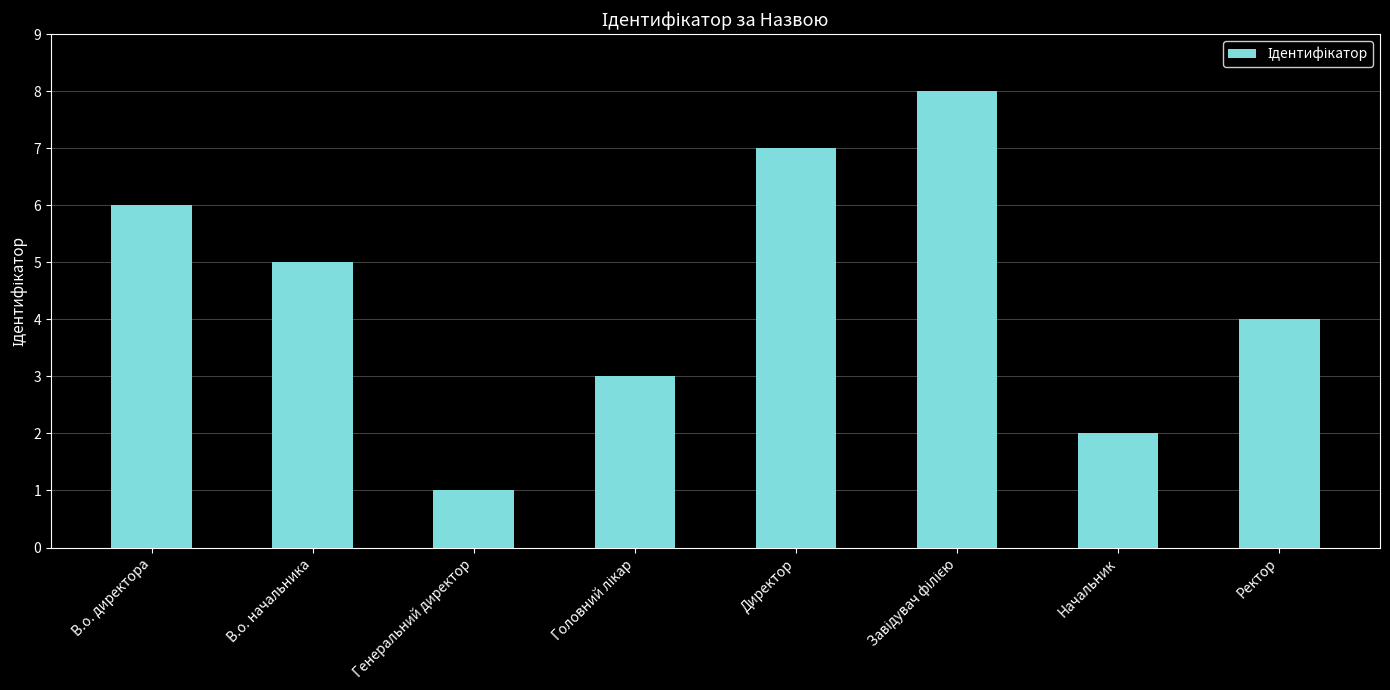

Reading left to right, extract all data points from this chart.

6	5	1	3	7	8	2	4